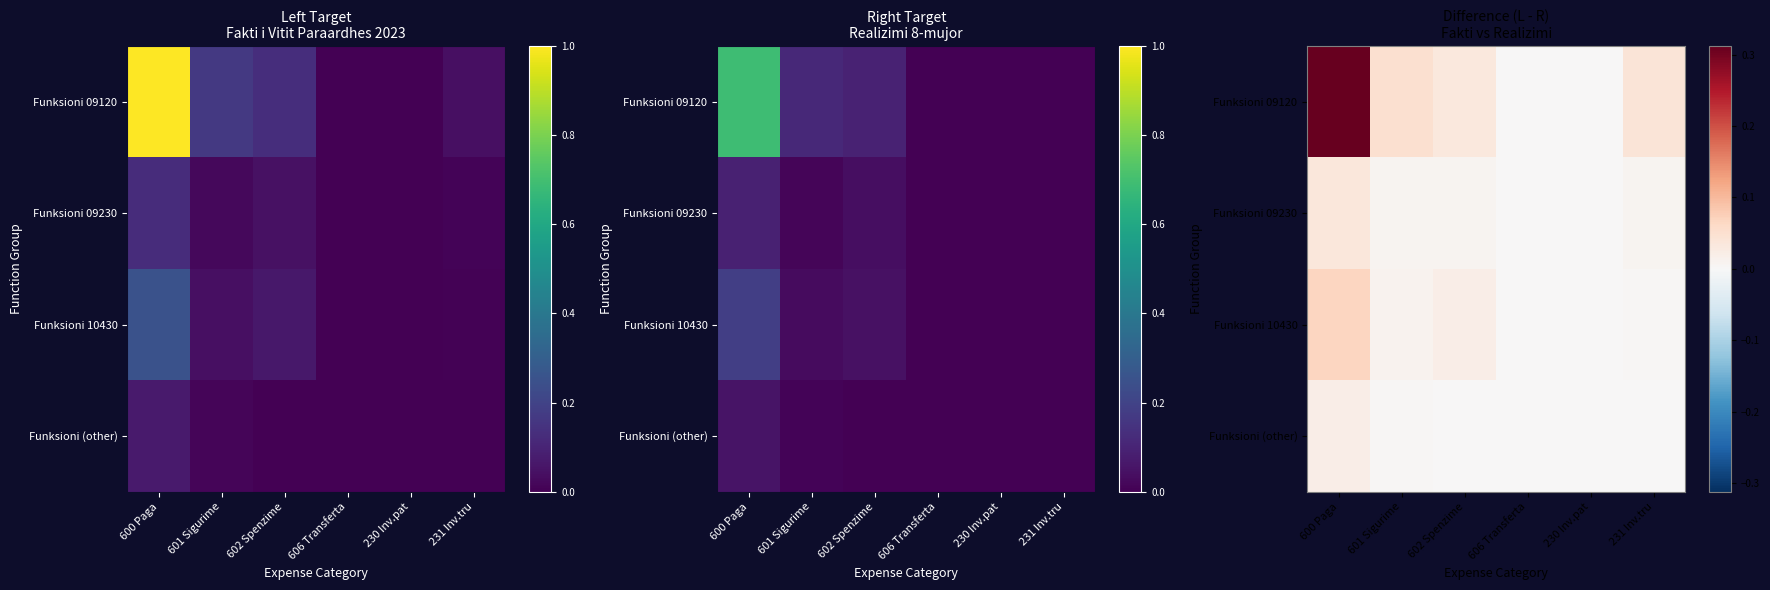

Is it true that Funksioni (other) equals -0.0 at 602 Spenzime?

False